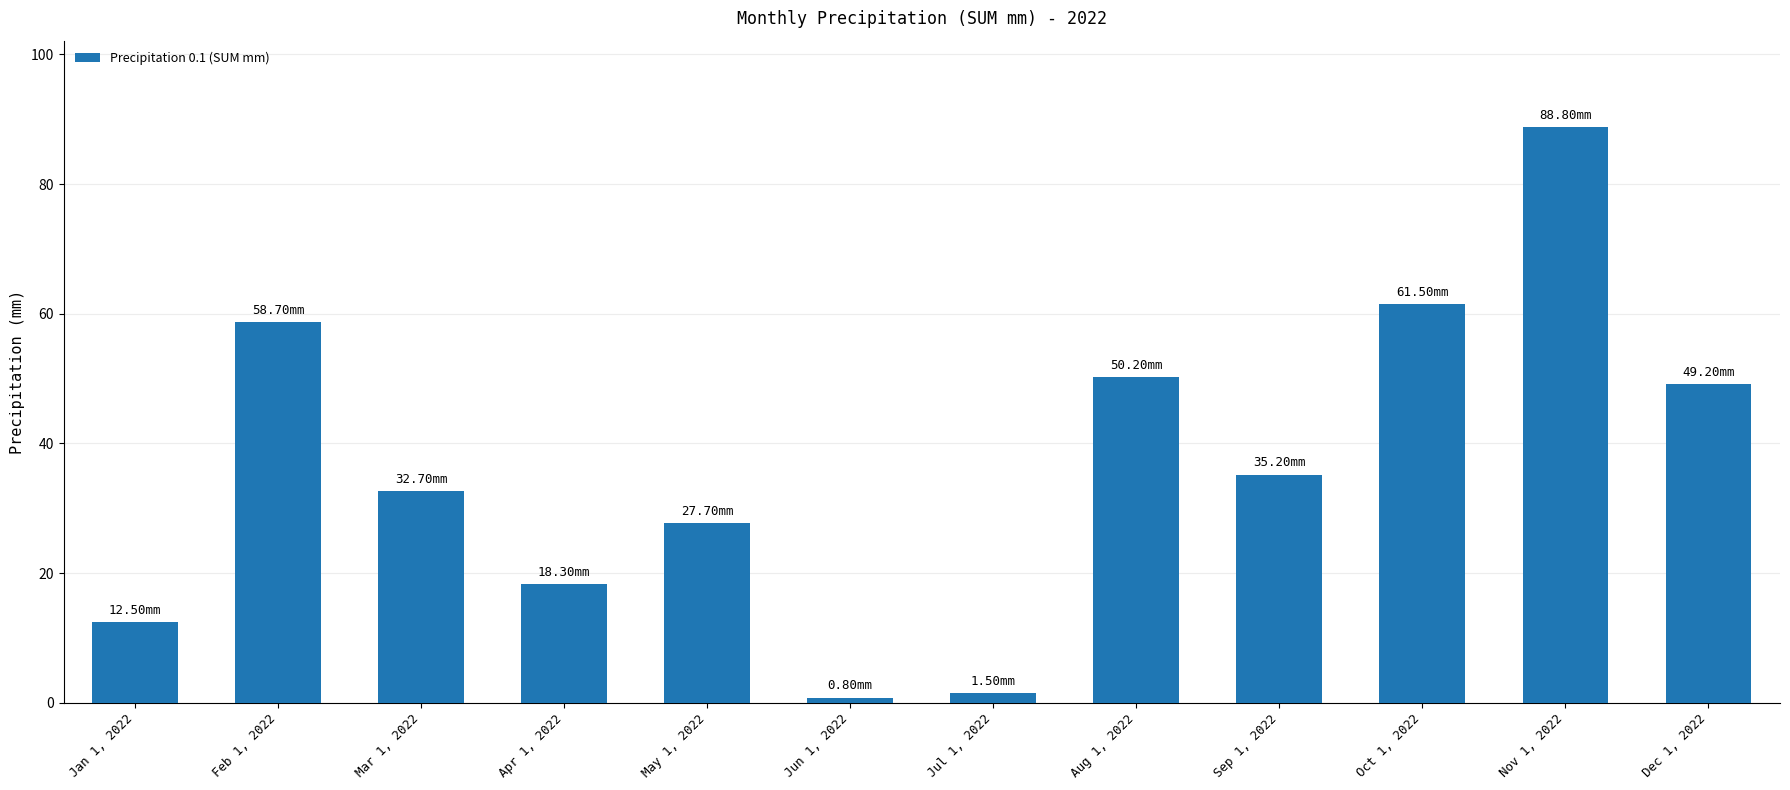

How many bars are there in total?

12